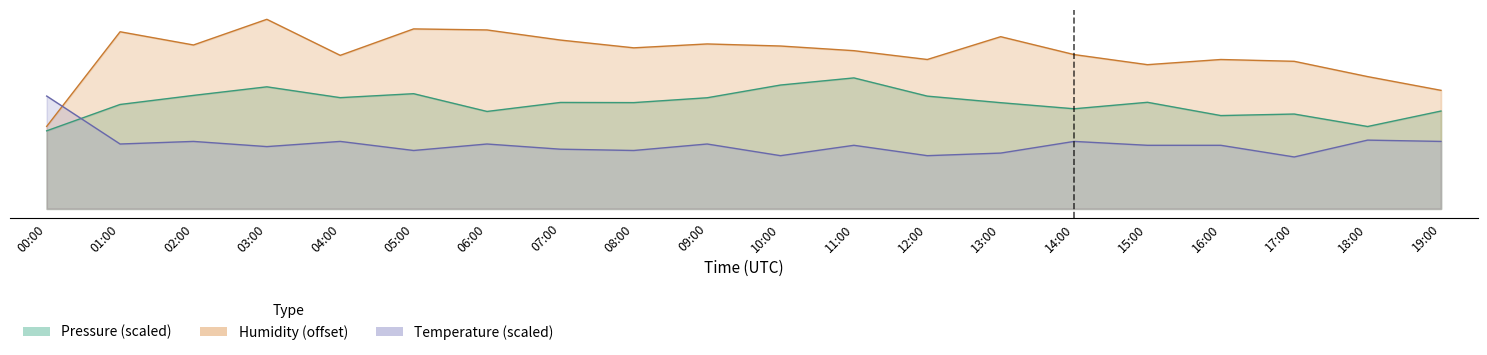

What is the label of the 6th point from the left?

05:00